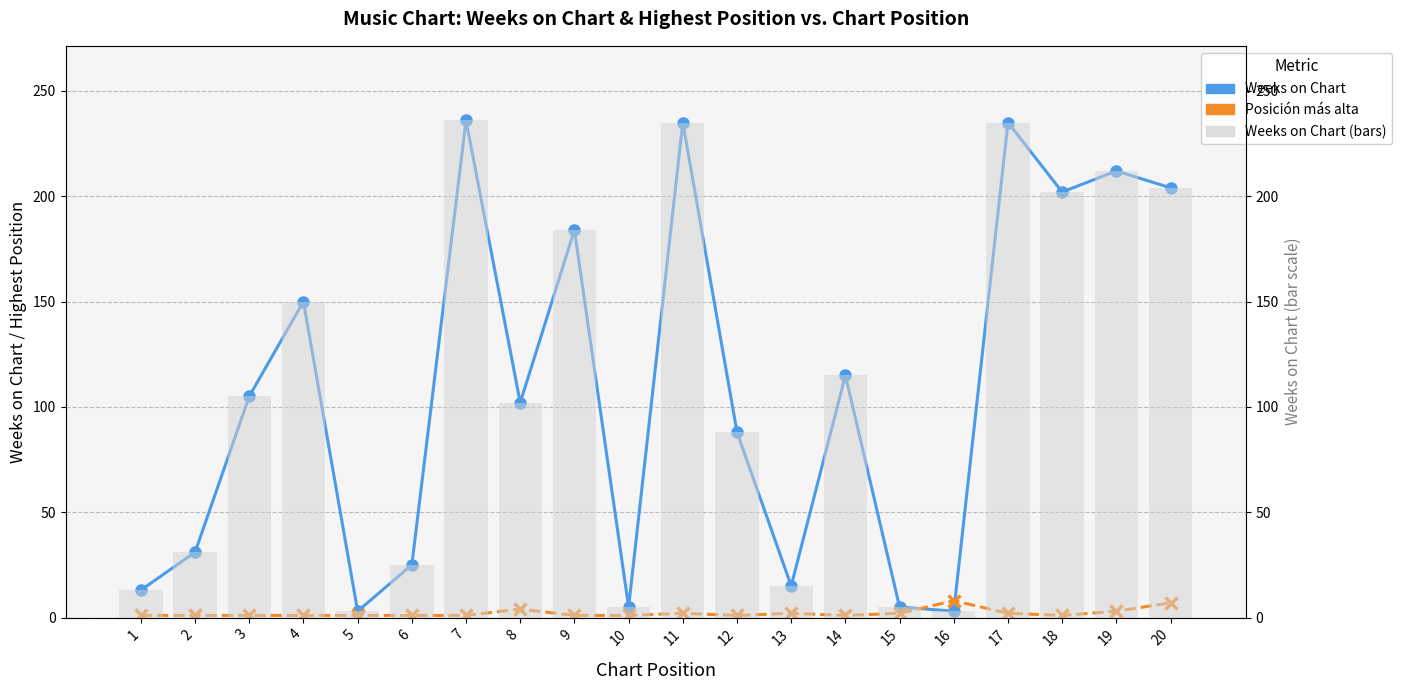

What is the minimum value for Weeks on Chart (bars)?

3